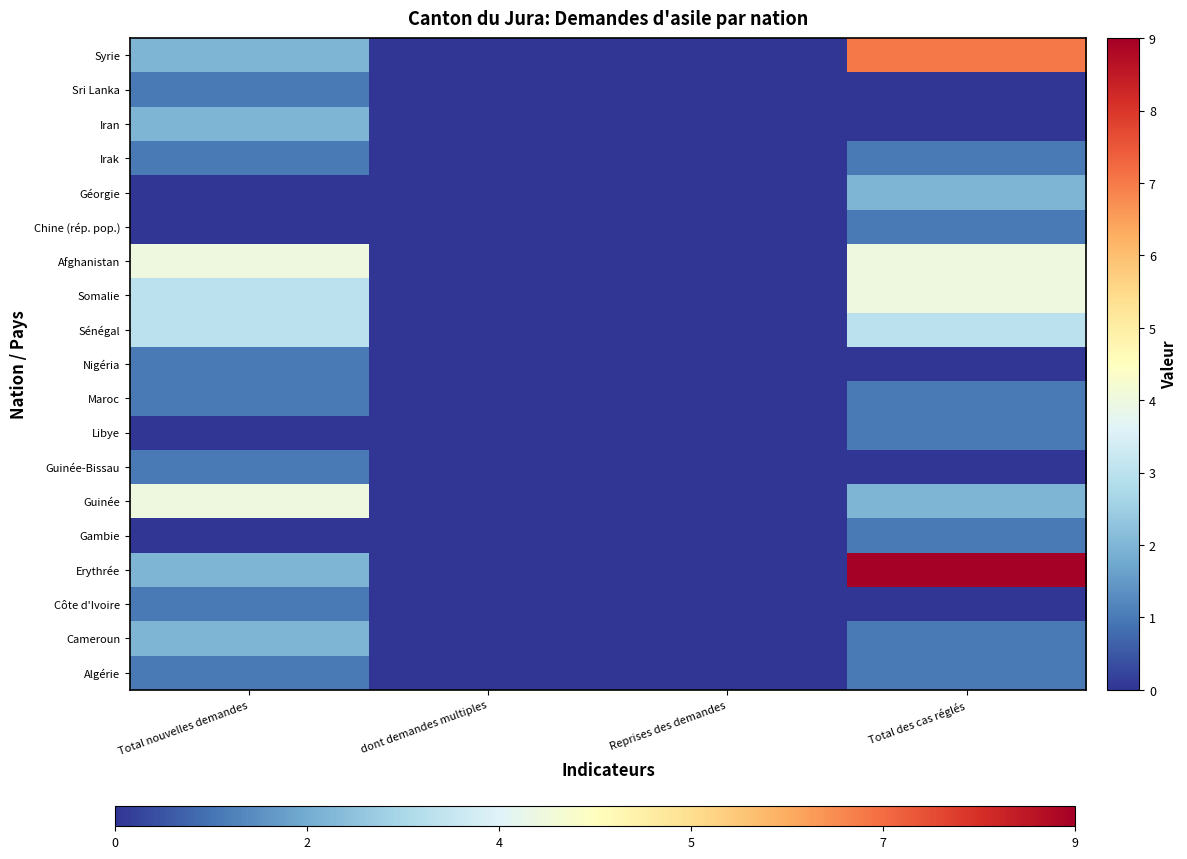

Which has a higher value, dont demandes multiples or Reprises des demandes?

dont demandes multiples